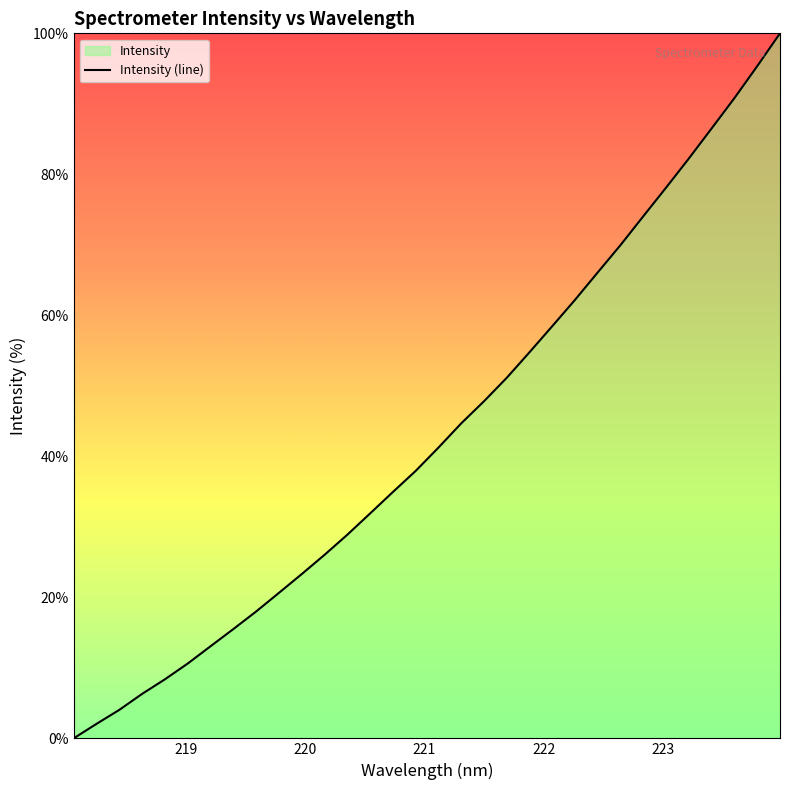

At which label is the value closest to 50?

221.6902